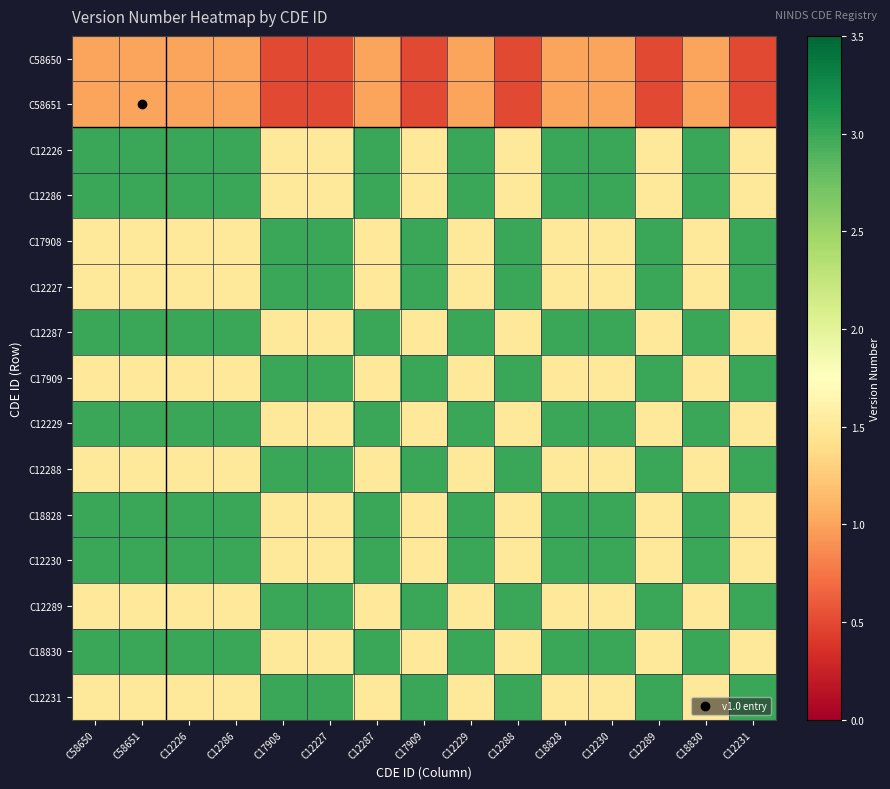

Count the number of data series in this chart.

15